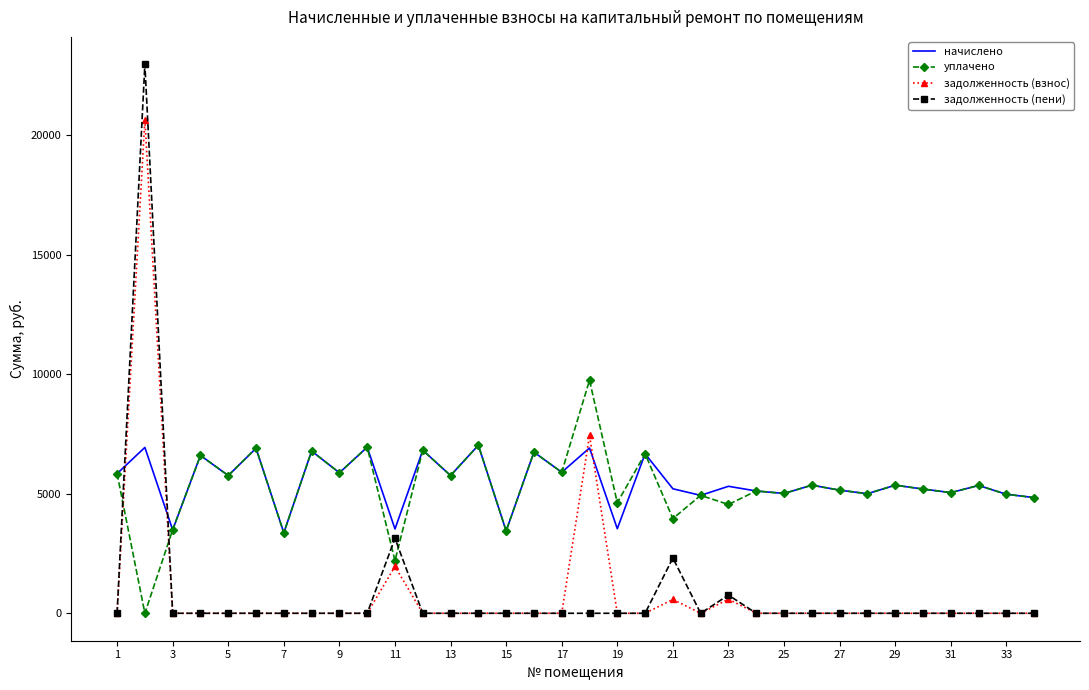

List the series in order of their peak value, highest first.

задолженность (пени), задолженность (взнос), уплачено, начислено